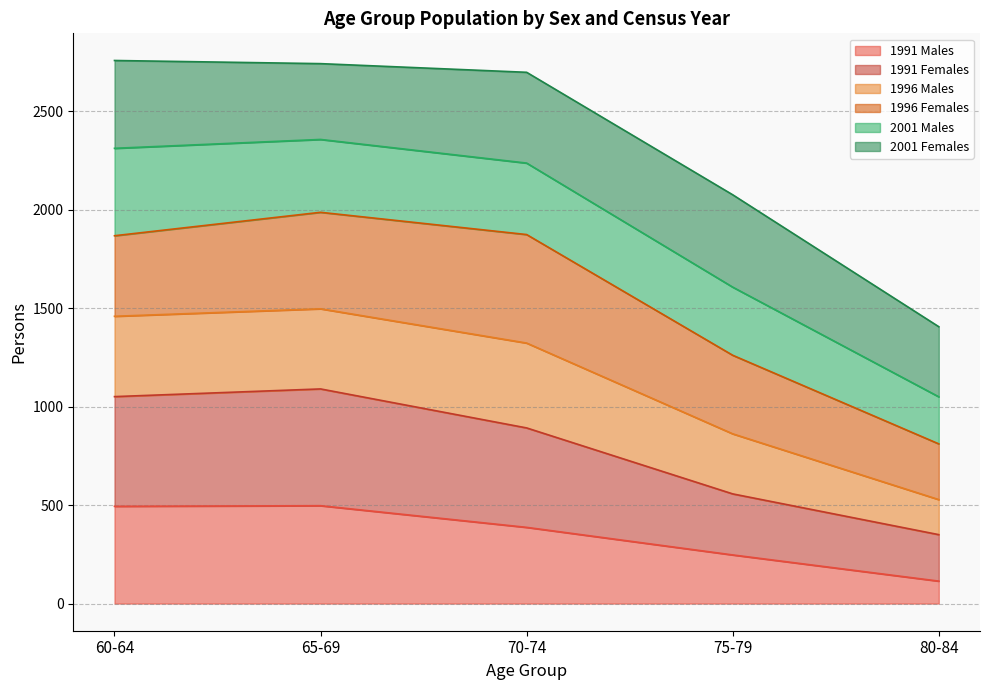

How many data points does each series have?

5